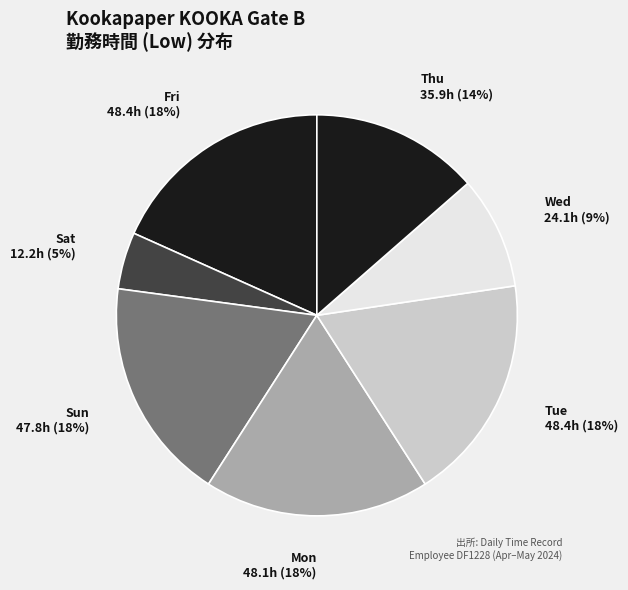

Is there any slice that represents more than half of the pie?

No